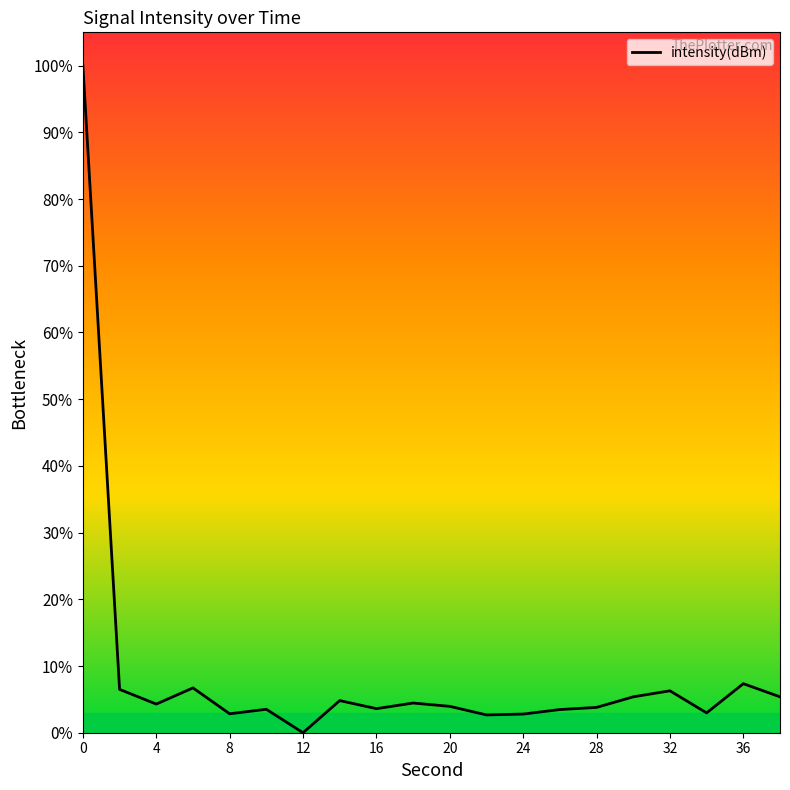

What is the difference between the maximum and minimum values?

100.0